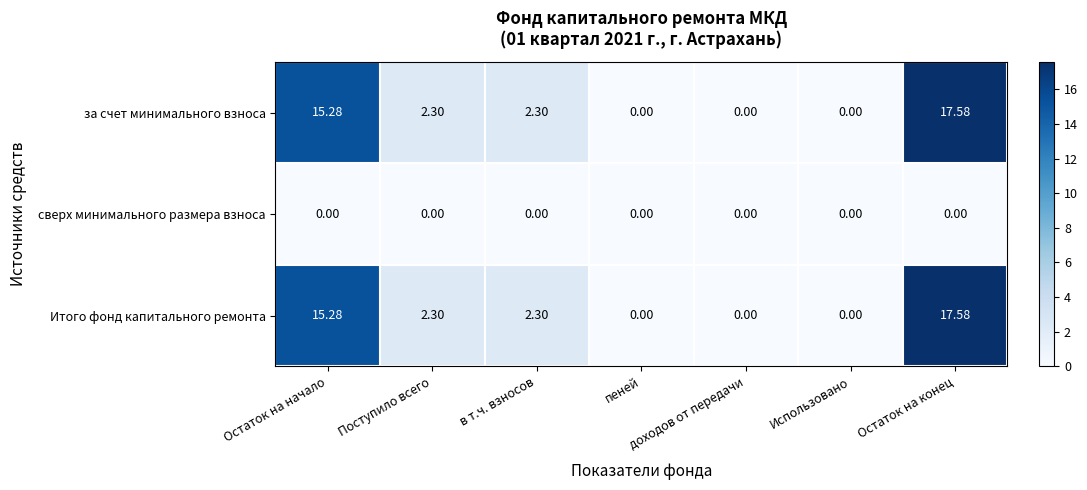

At which category is the sum across all series the highest?

Остаток на конец